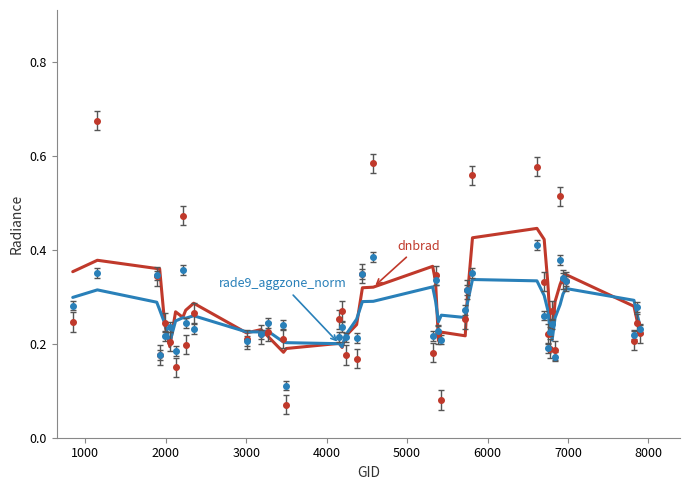

How many interior local peaks does the dnbrad series have?

9